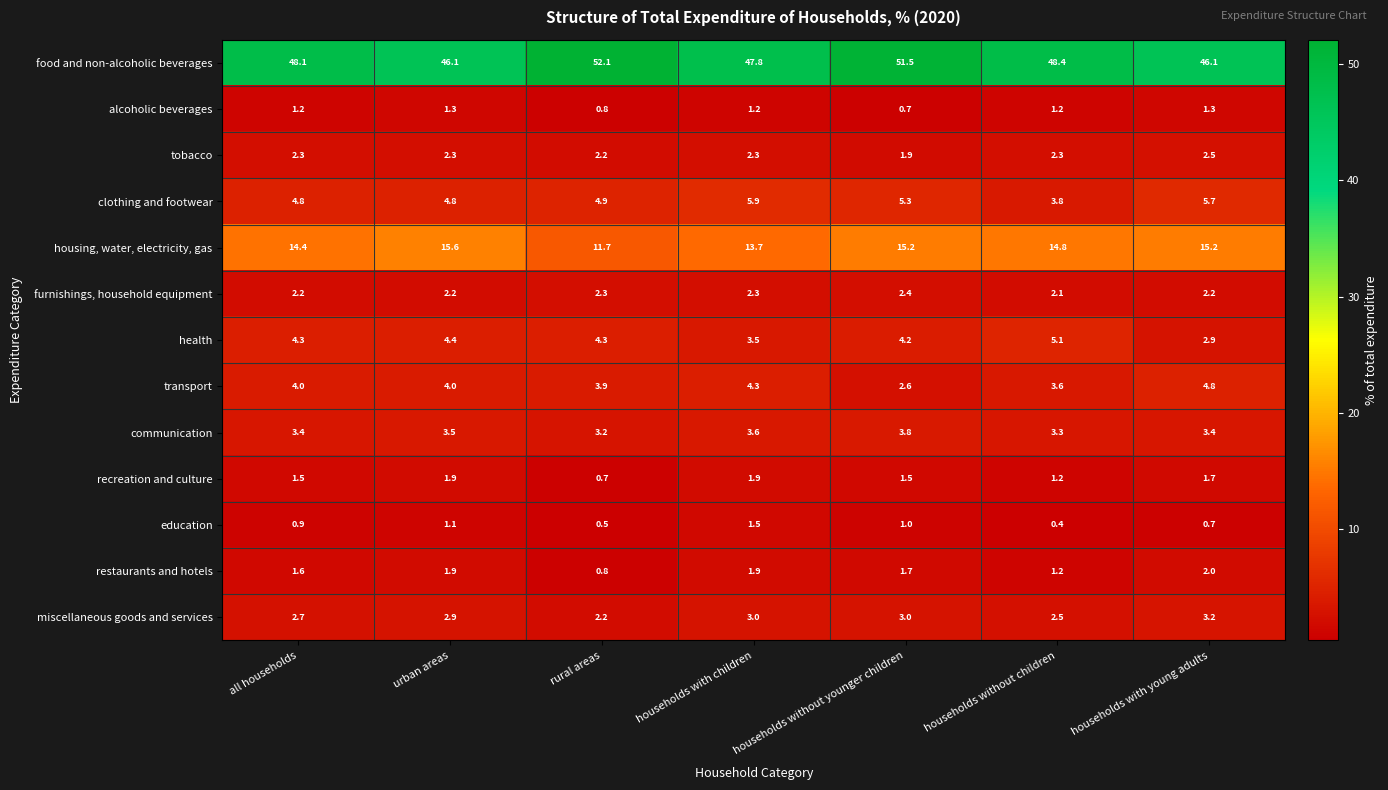

Rank the series at households without younger children from lowest to highest value.

alcoholic beverages, education, recreation and culture, restaurants and hotels, tobacco, furnishings, household equipment, transport, miscellaneous goods and services, communication, health, clothing and footwear, housing, water, electricity, gas, food and non-alcoholic beverages